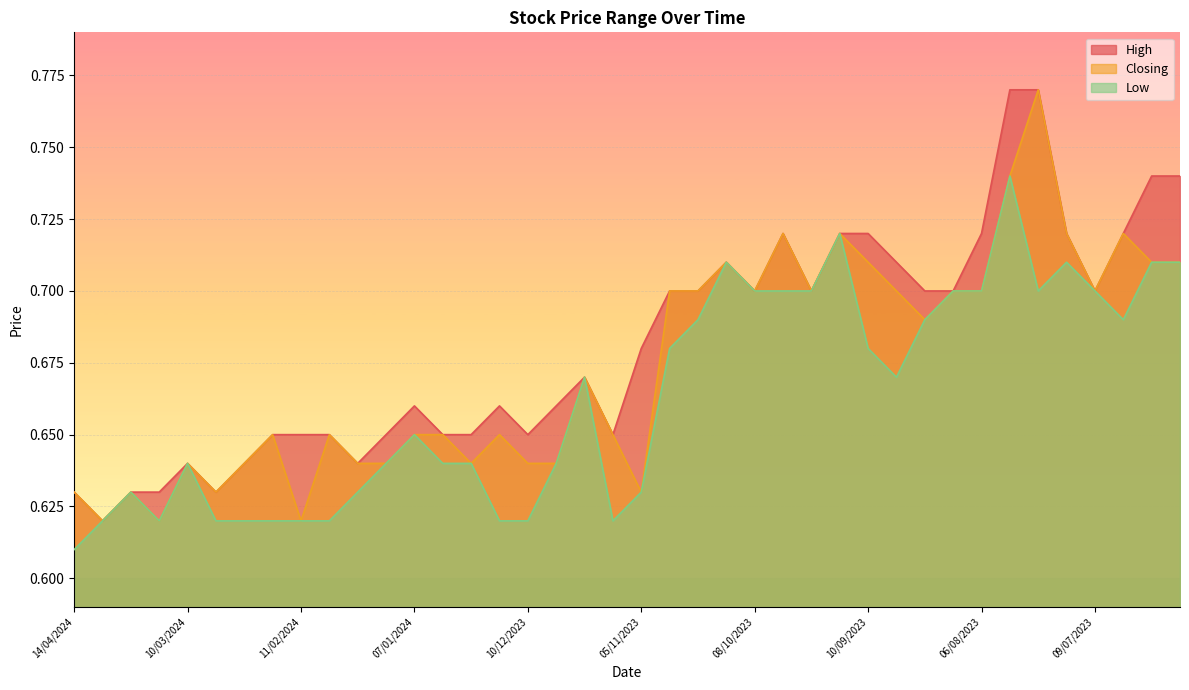

True or false: Low and Closing cross at least once.

False